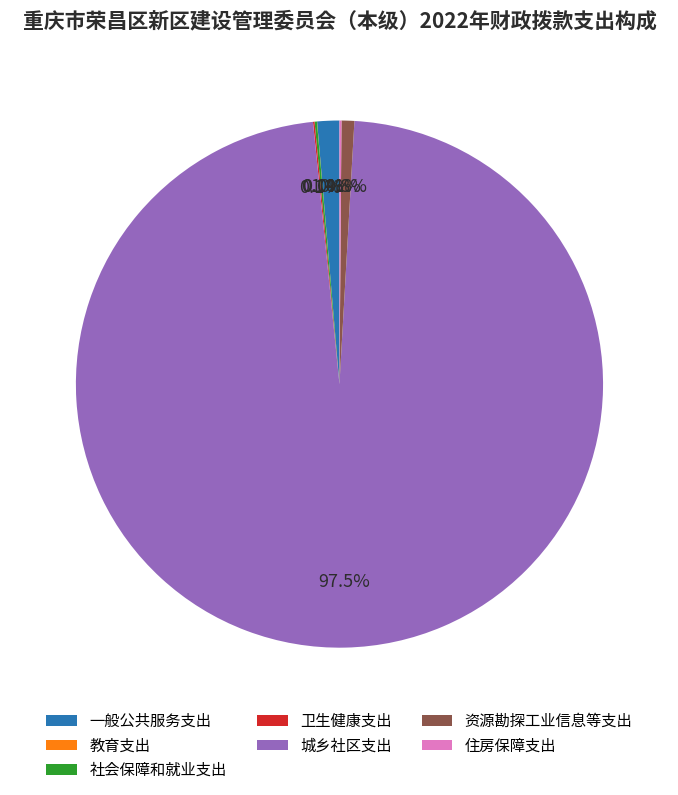

Does any single category account for the majority?

Yes